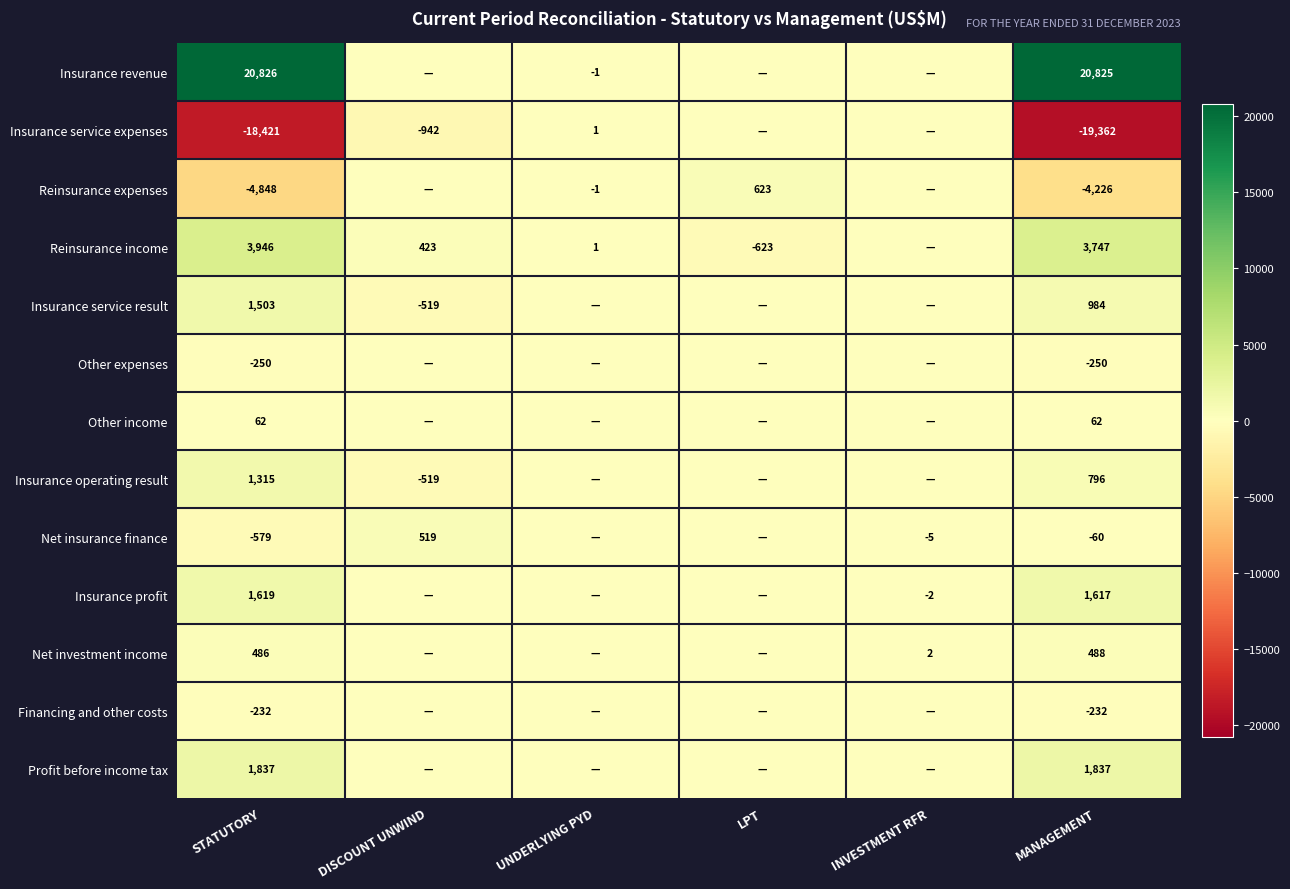

The value of Net investment income at STATUTORY is 835. True or false?

False